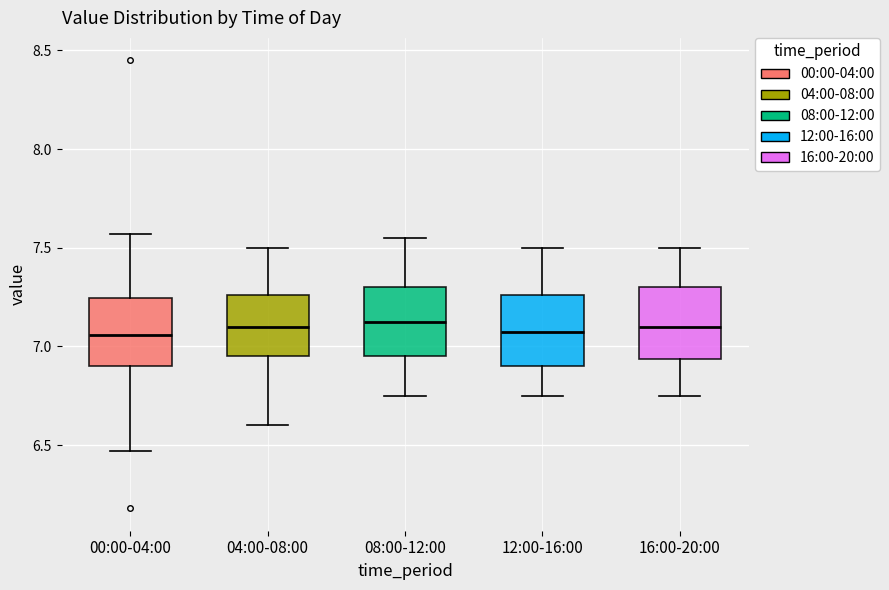

Reading left to right, read every box against the y-axis: the position of its median line, the range the box covers, and the ends of its whiskers. The values are not printed on the chart, so give them approximately, as read against the axis.

00:00-04:00: median 7.05, box 6.90 to 7.25, whiskers 6.45 to 7.55
04:00-08:00: median 7.10, box 6.95 to 7.25, whiskers 6.60 to 7.50
08:00-12:00: median 7.15, box 6.95 to 7.30, whiskers 6.75 to 7.55
12:00-16:00: median 7.10, box 6.90 to 7.25, whiskers 6.75 to 7.50
16:00-20:00: median 7.10, box 6.95 to 7.30, whiskers 6.75 to 7.50